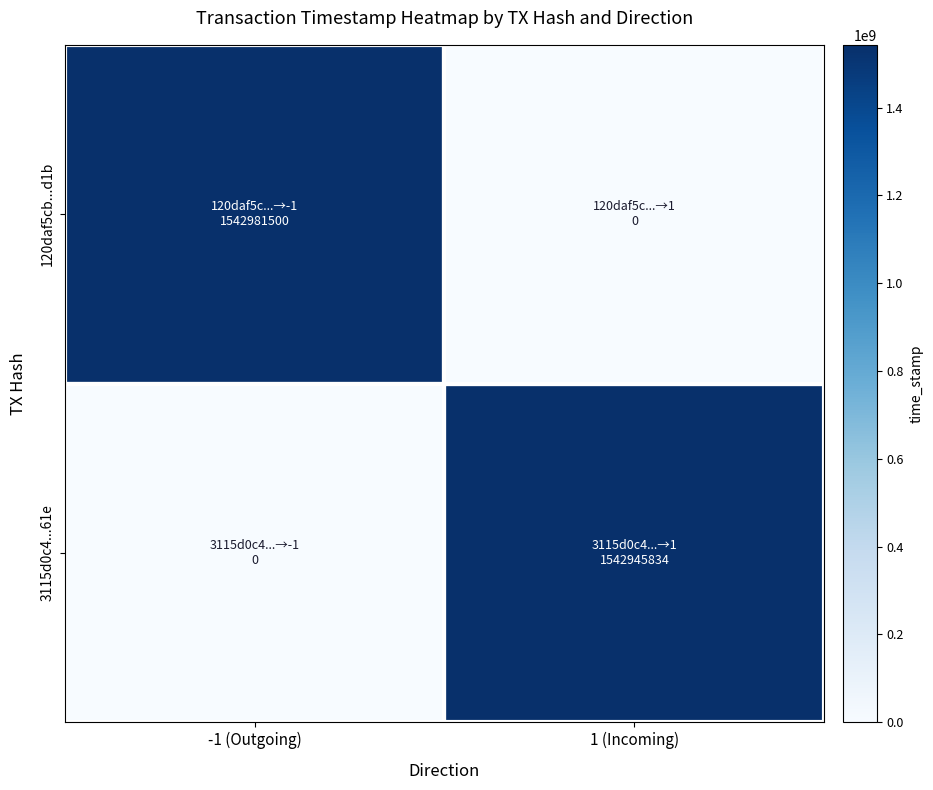

Reading left to right, list all the values displayed in this chart.

120daf5cb...d1b: -1 (Outgoing)=1542981500	1 (Incoming)=0
3115d0c4...61e: -1 (Outgoing)=0	1 (Incoming)=1542945834